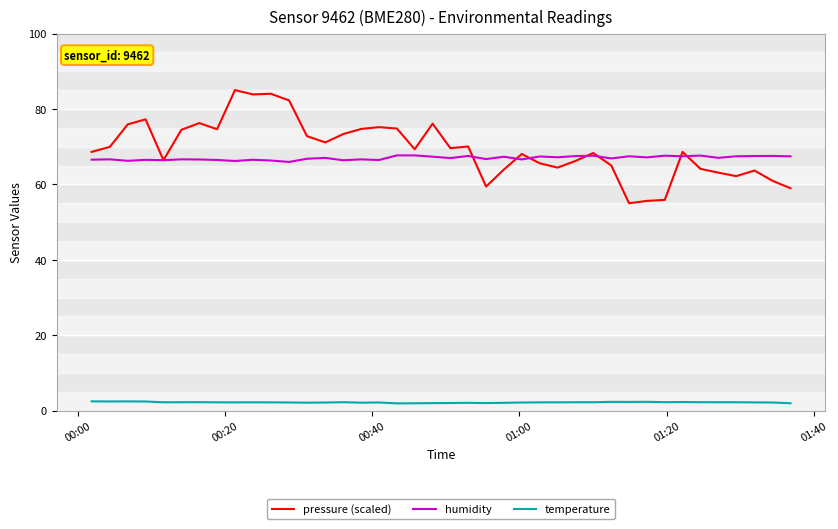

Which series has the largest range (max minus min)?

pressure (scaled)